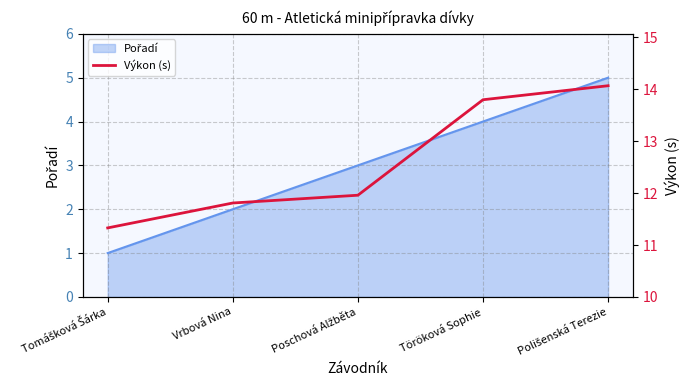

What is the change in value from Tomášková Šárka to Vrbová Nina?

+0.5